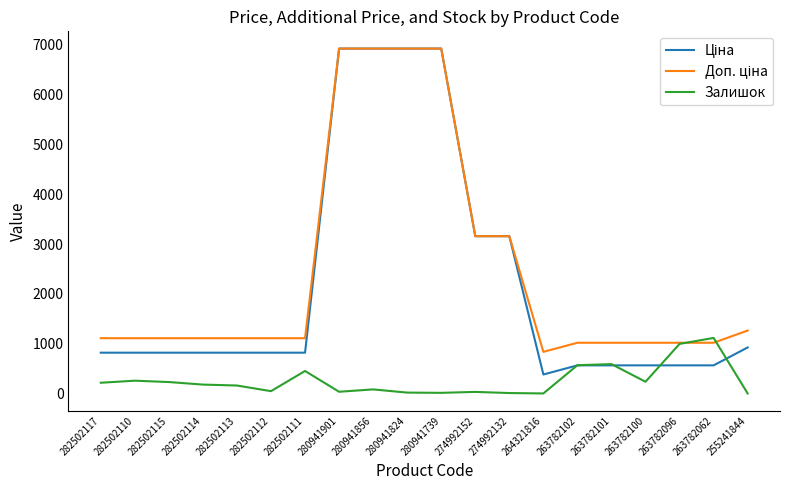

How many lines are shown in the chart?

3